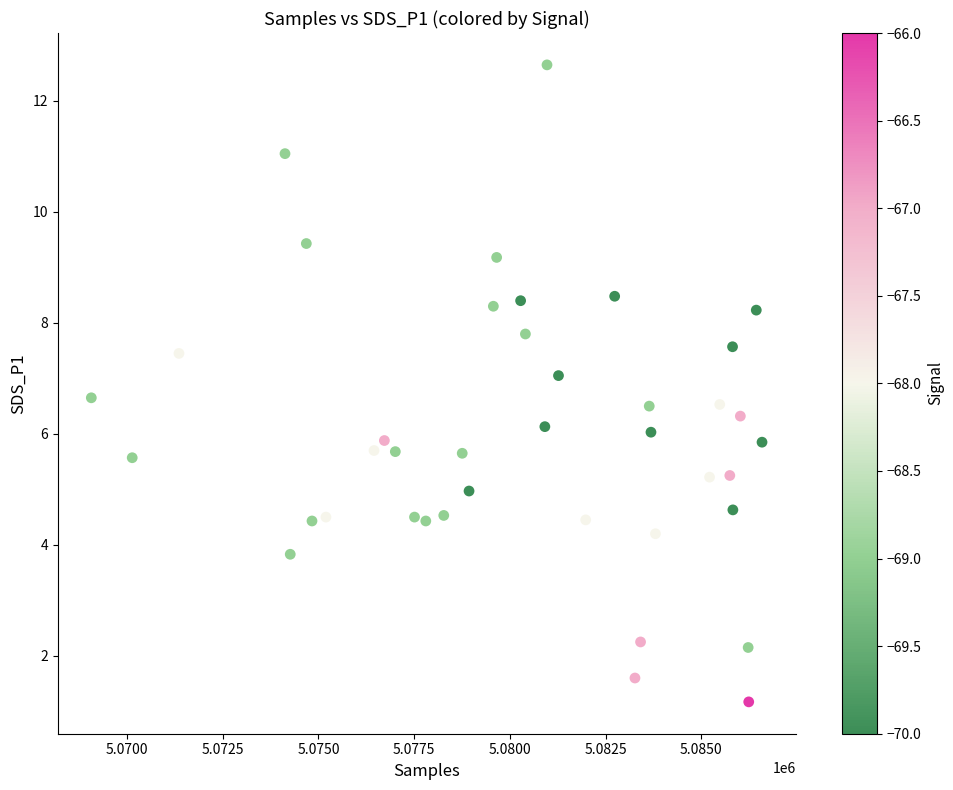

What is the range of X values (max minus min)?

17515.0